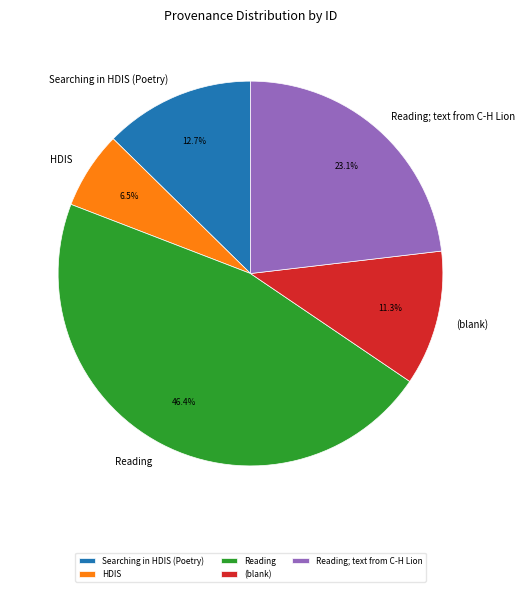

Is Reading; text from C-H Lion the majority of the pie?

No